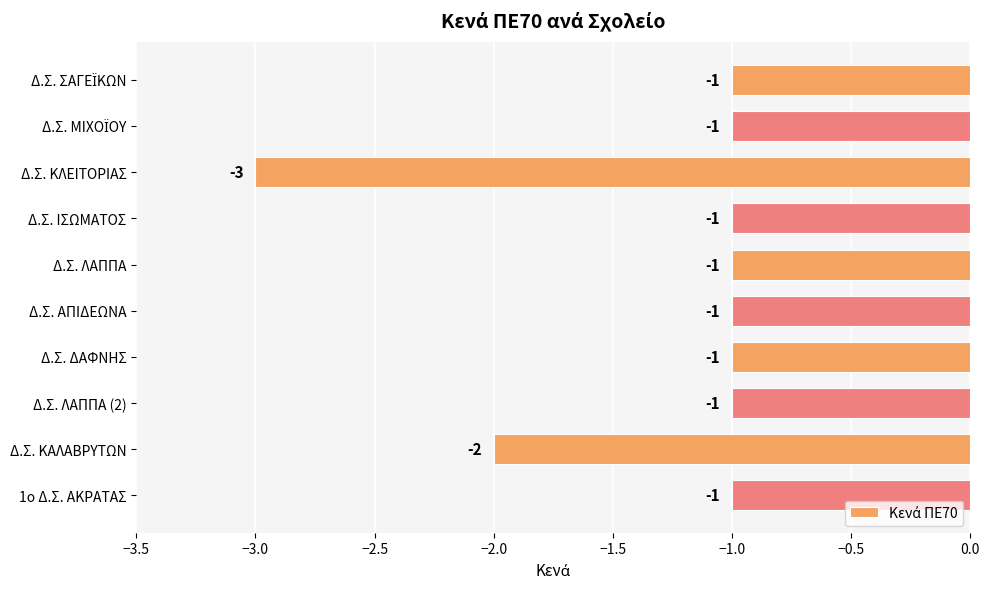

Count the number of categories in the chart.

10